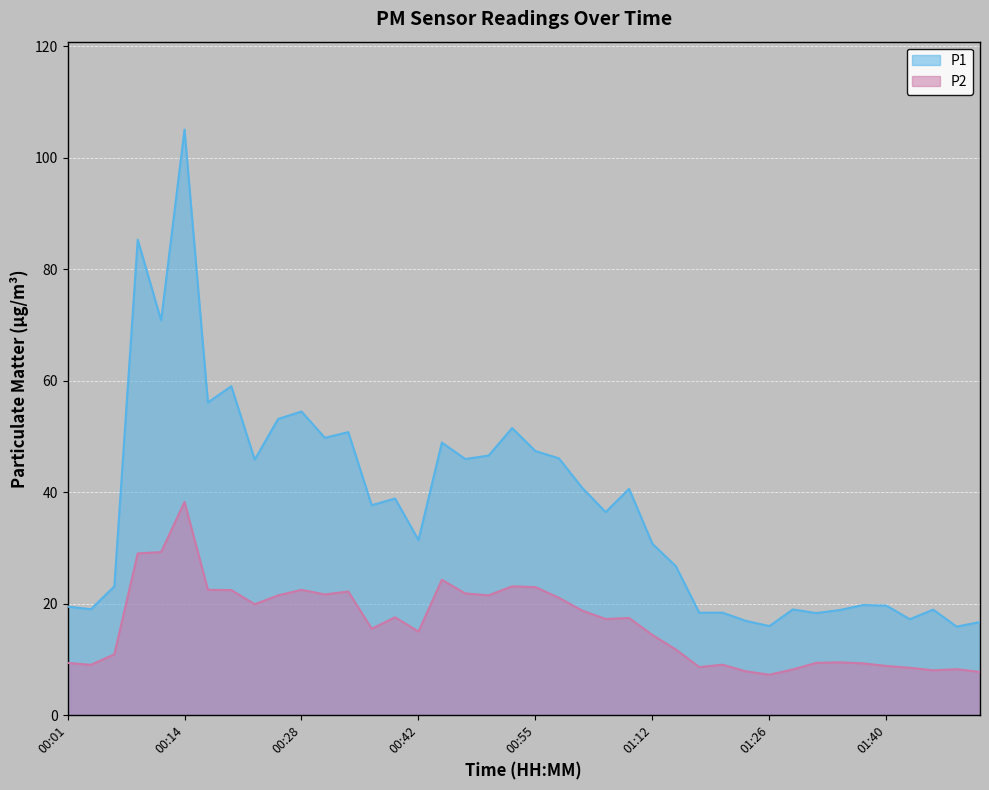

What is the label of the 40th point from the right?

00:01